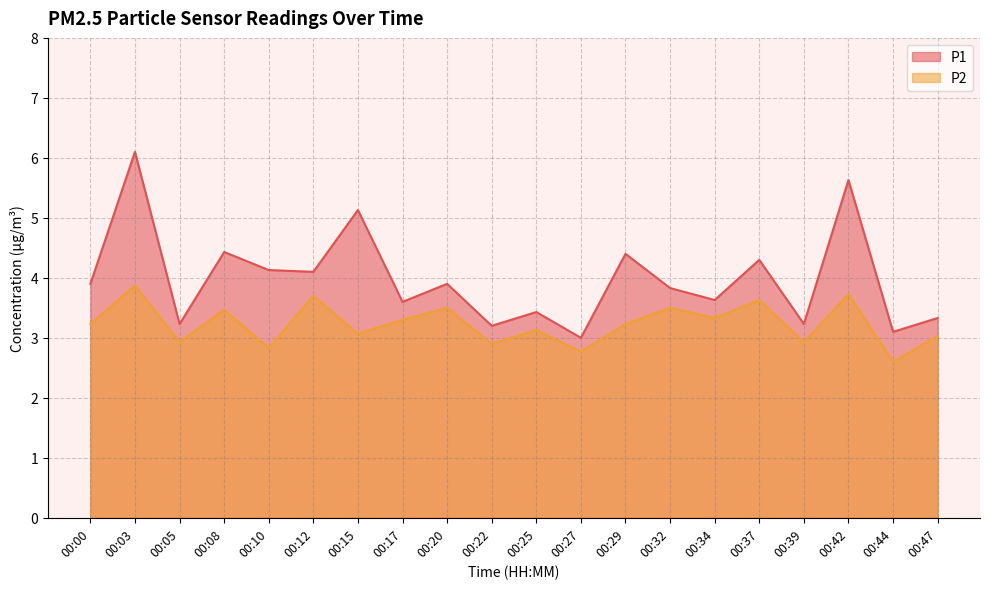

Read the P2 value at 00:20.

3.5